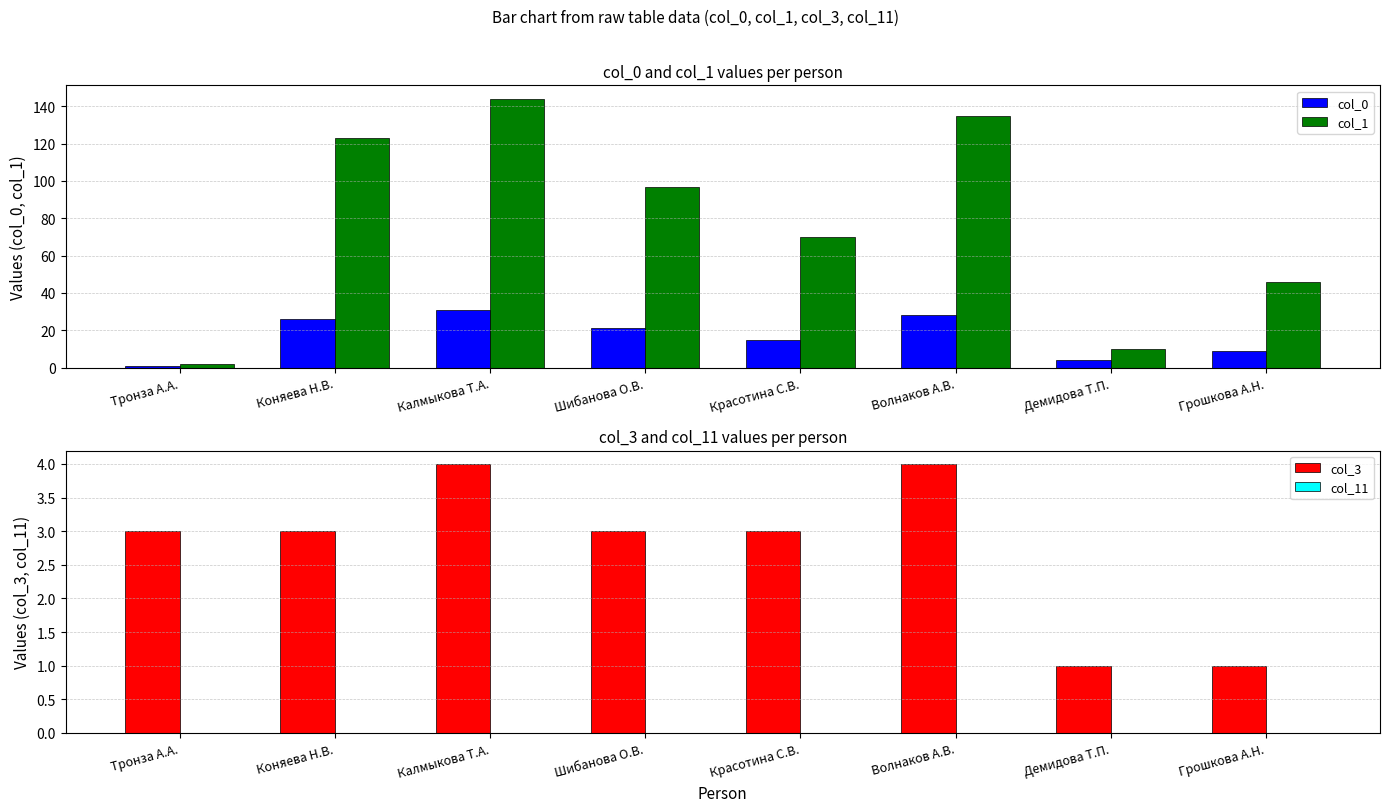

How many distinct data groups are displayed?

4